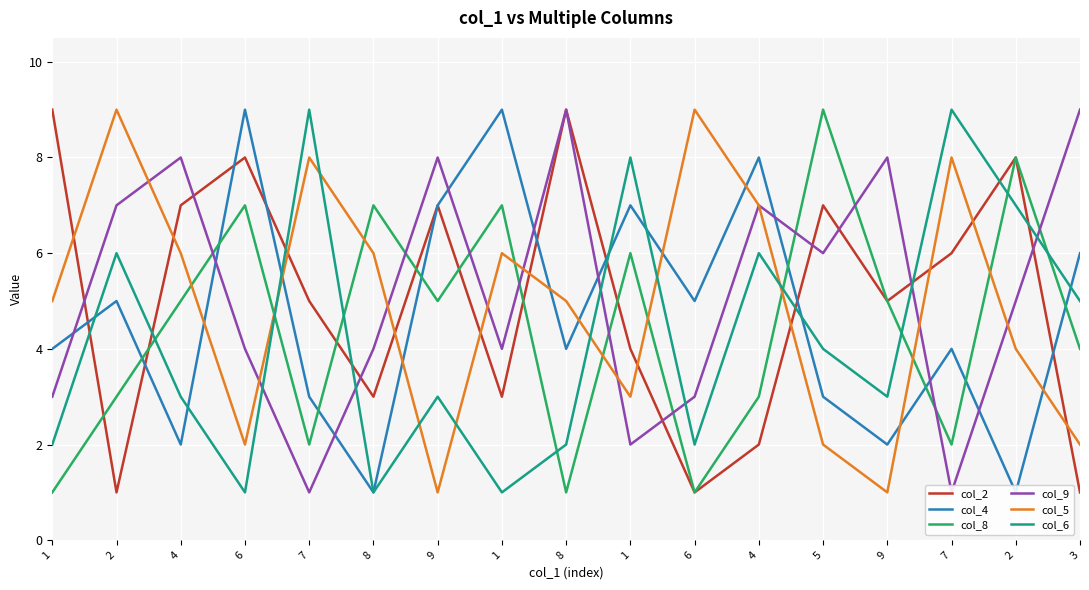

True or false: col_5 has a value of 1 at 3.

False